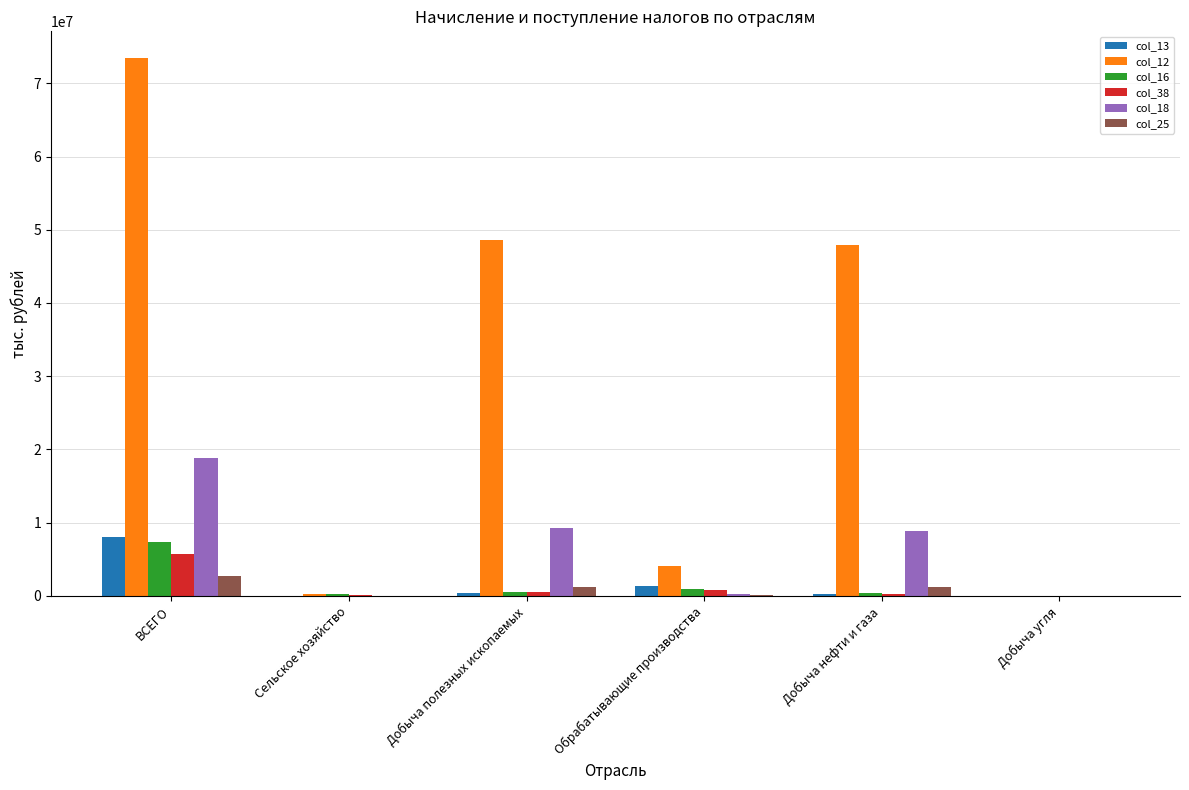

What is the maximum value shown in the chart?

73423475